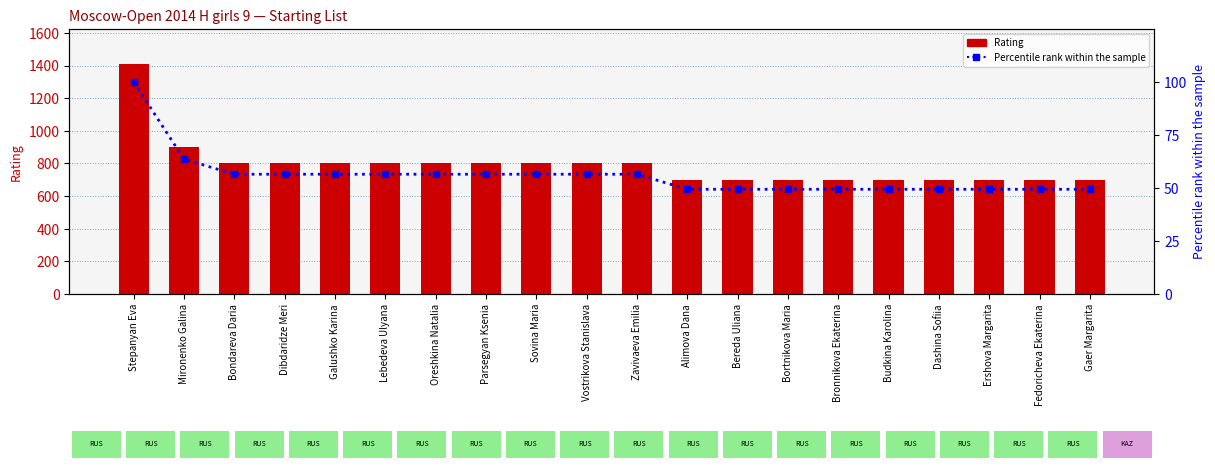

What is the difference between the maximum and second lowest values in the Rating series?

712.0